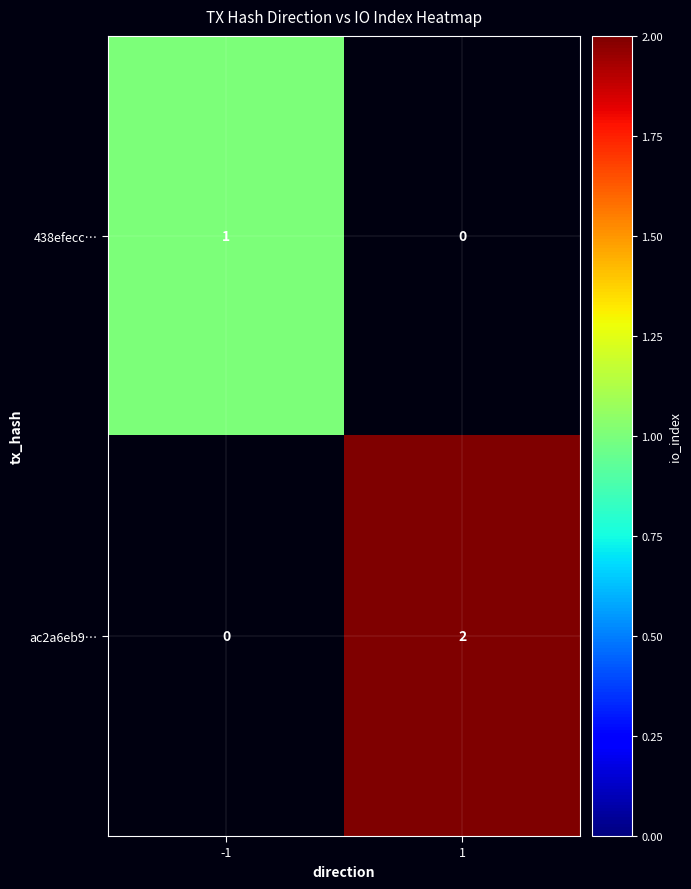

The value of 438efecc… at -1 is 2. True or false?

False